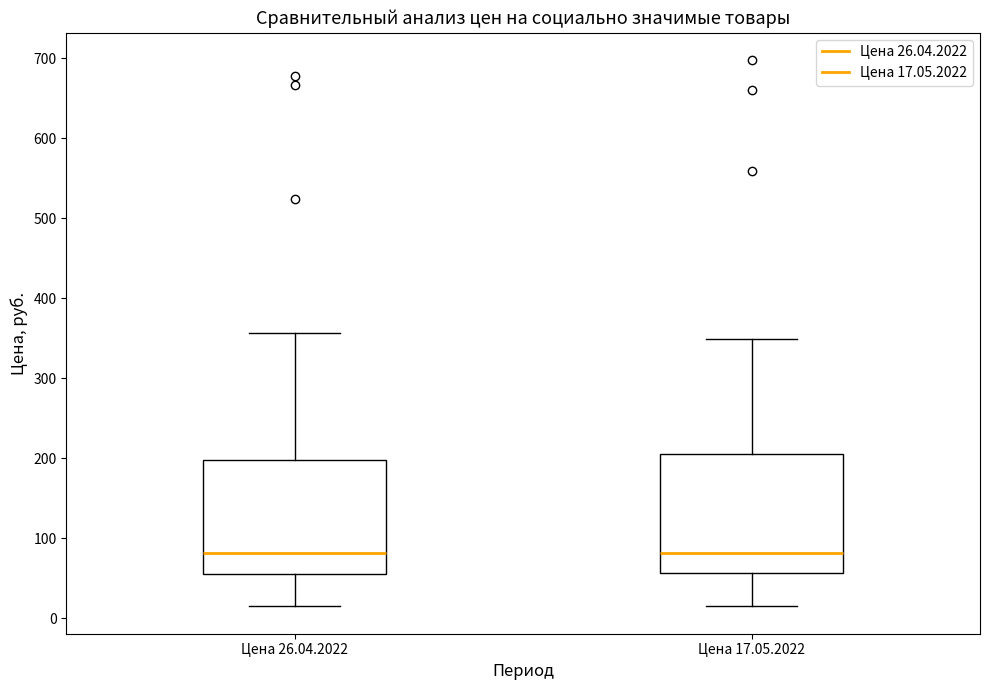

Reading left to right, read every box against the y-axis: the position of its median line, the range the box covers, and the ends of its whiskers. The values are not printed on the chart, so give them approximately, as read against the axis.

Цена 26.04.2022: median 80, box 60 to 200, whiskers 10 to 360
Цена 17.05.2022: median 80, box 60 to 210, whiskers 20 to 350